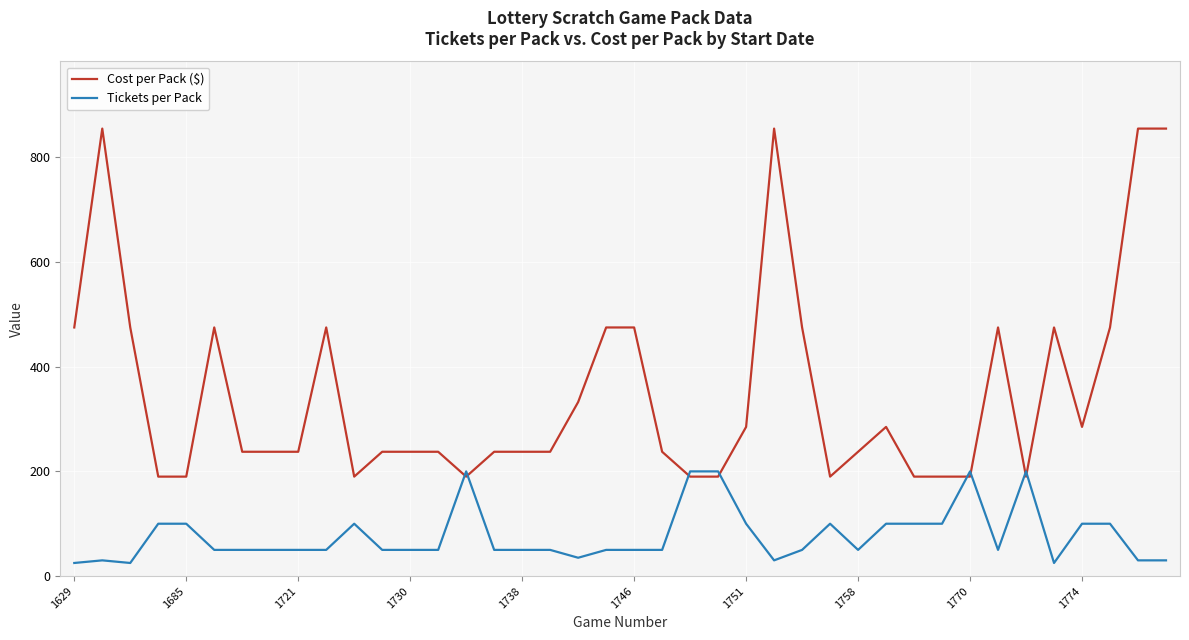

What is the maximum value shown in the chart?

855.0